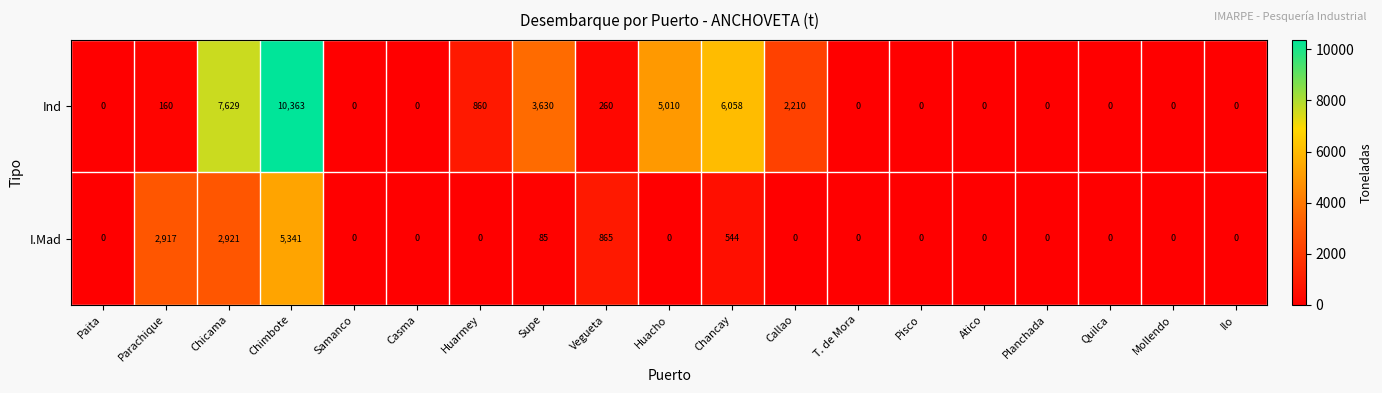

Rank the series by their maximum value, from highest to lowest.

Ind, I.Mad